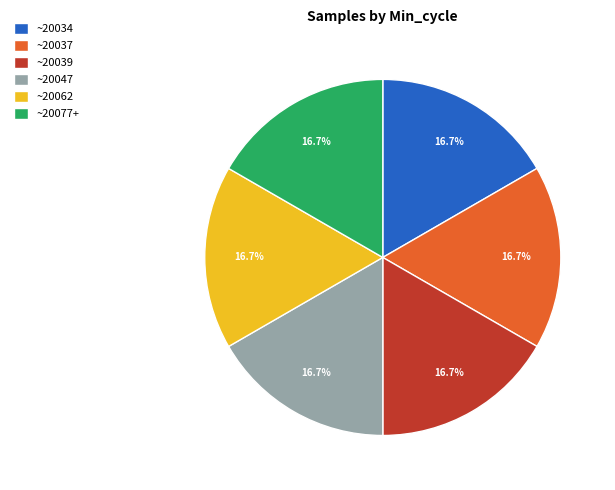

How much of the chart is everything except ~20039?

83.3%